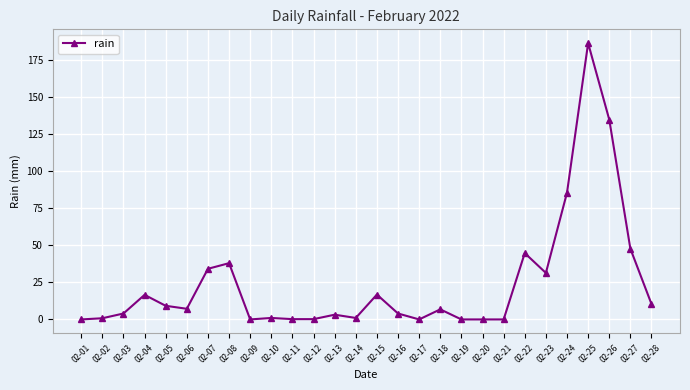

True or false: the data has more than 1 interior local peaks.

True